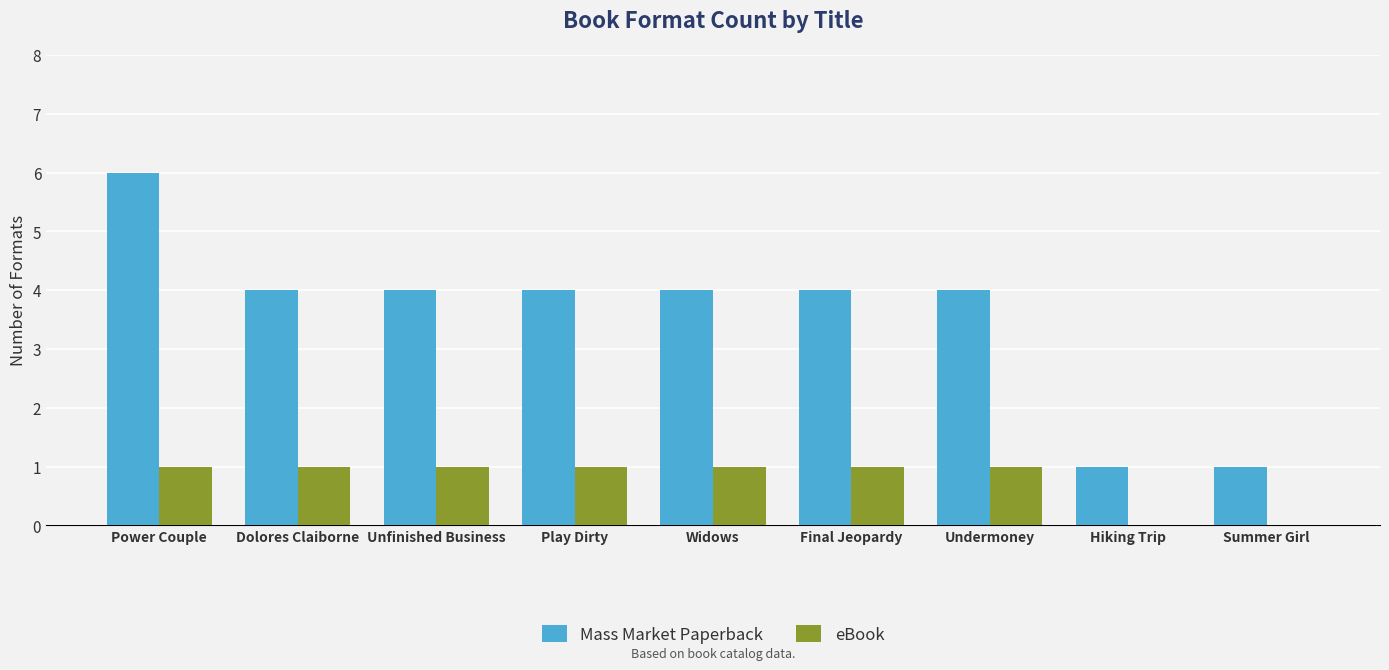

What are all the series names shown in the legend?

Mass Market Paperback, eBook